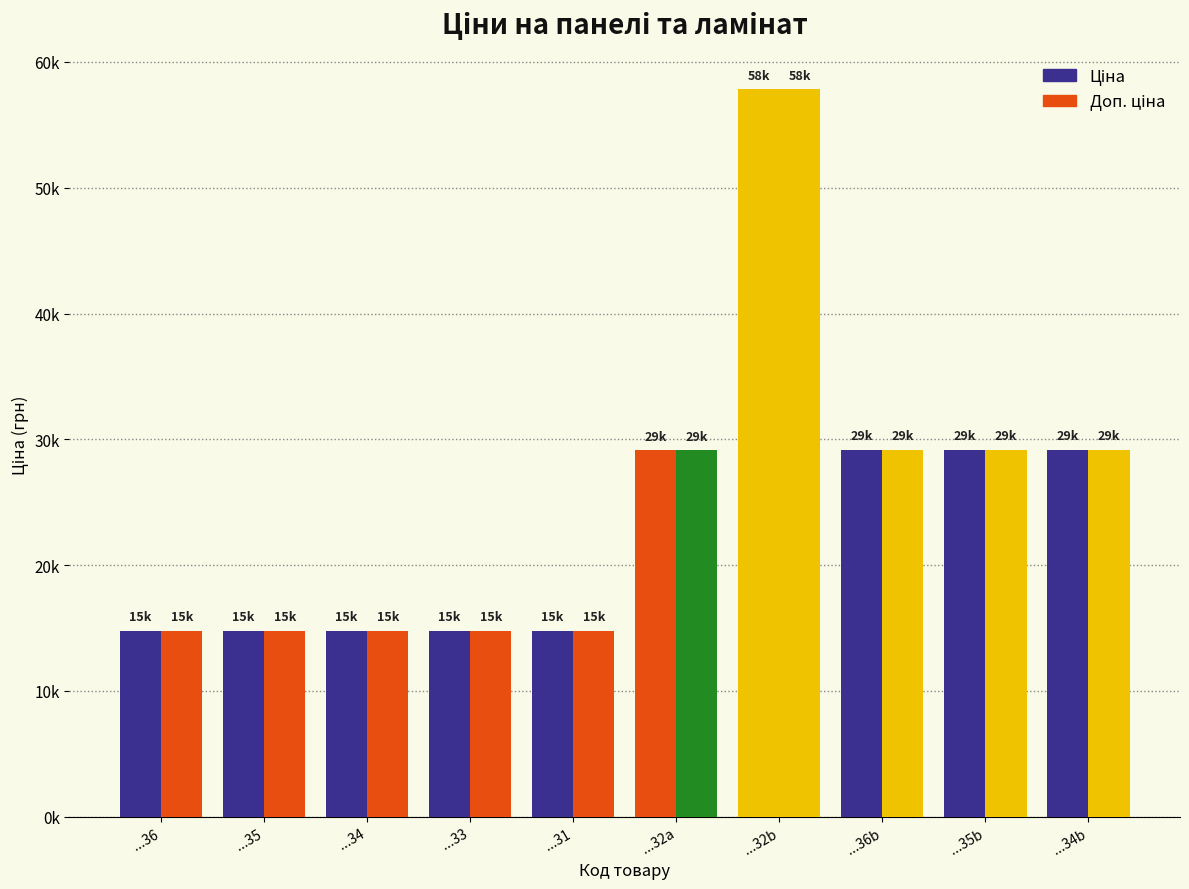

True or false: Ціна has a value of 45166.8 at ...34b.

False